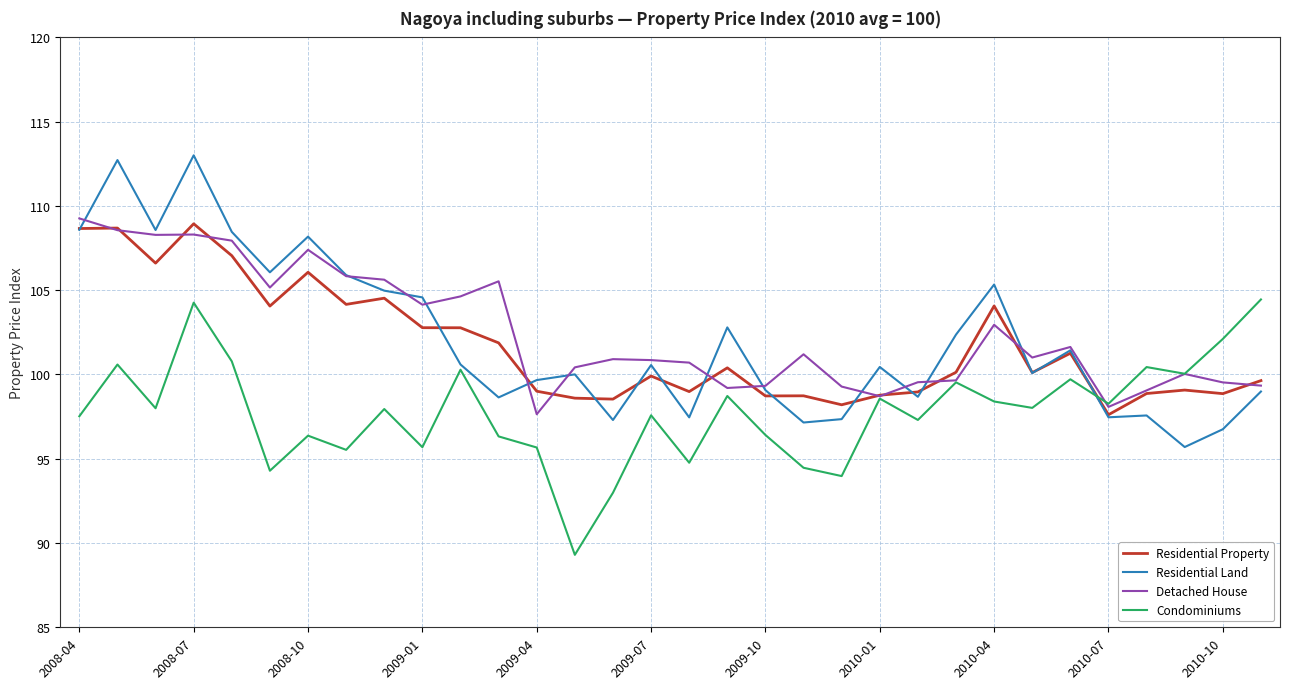

What is the maximum value for Residential Property?

108.9